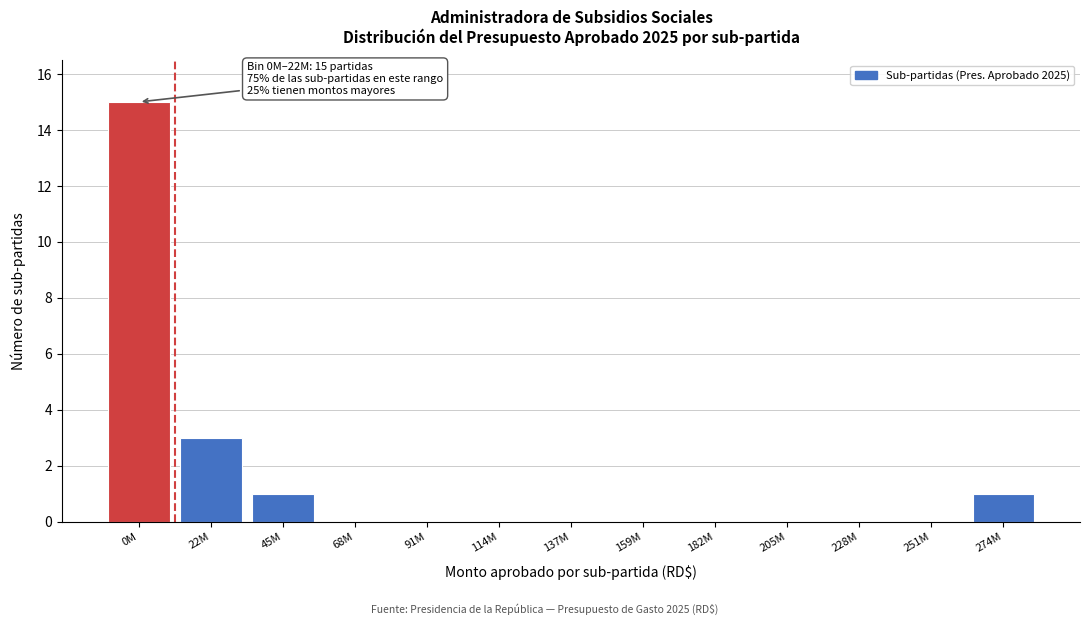

Reading left to right, extract all data points from this chart.

0M=15	22M=3	45M=1	68M=0	91M=0	114M=0	137M=0	159M=0	182M=0	205M=0	228M=0	251M=0	274M=1